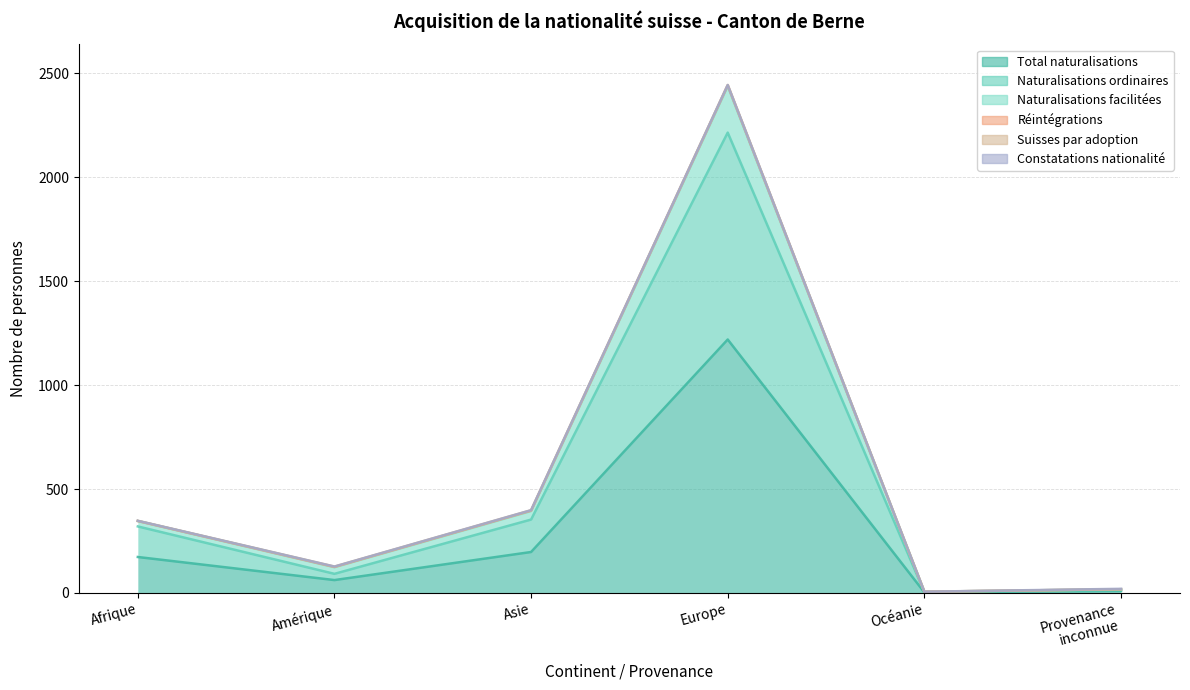

Rank the categories by Naturalisations facilitées value from lowest to highest.

Océanie, Provenance
inconnue, Amérique, Afrique, Asie, Europe